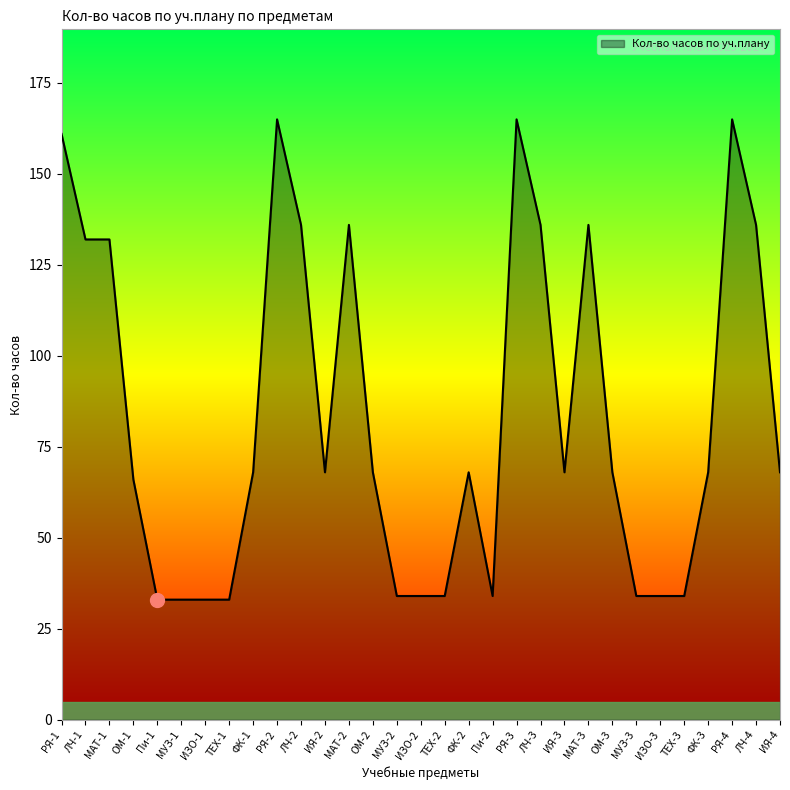

What is the sum of the values at ОМ-2 and ЛЧ-4?

204